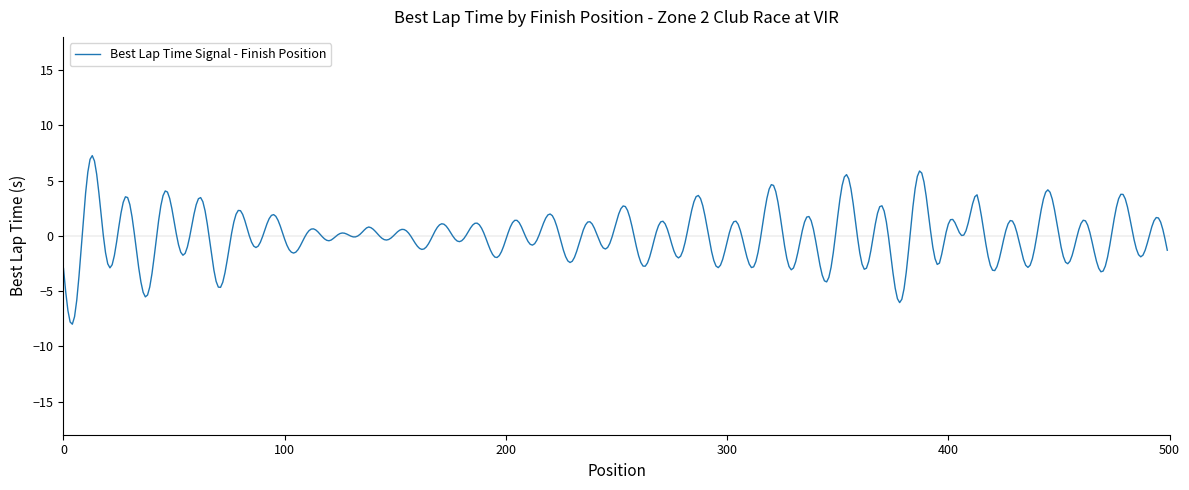

What is the minimum value shown in the chart?

-8.0